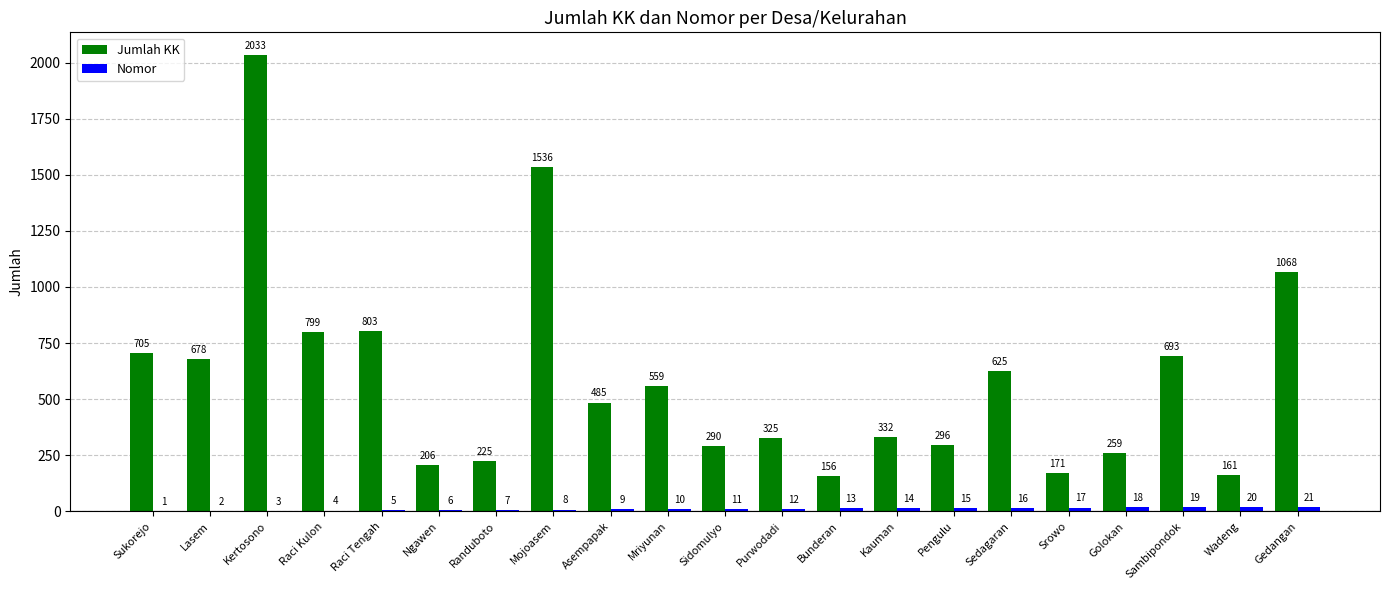

Where is Jumlah KK nearest to the value 1094?

Gedangan